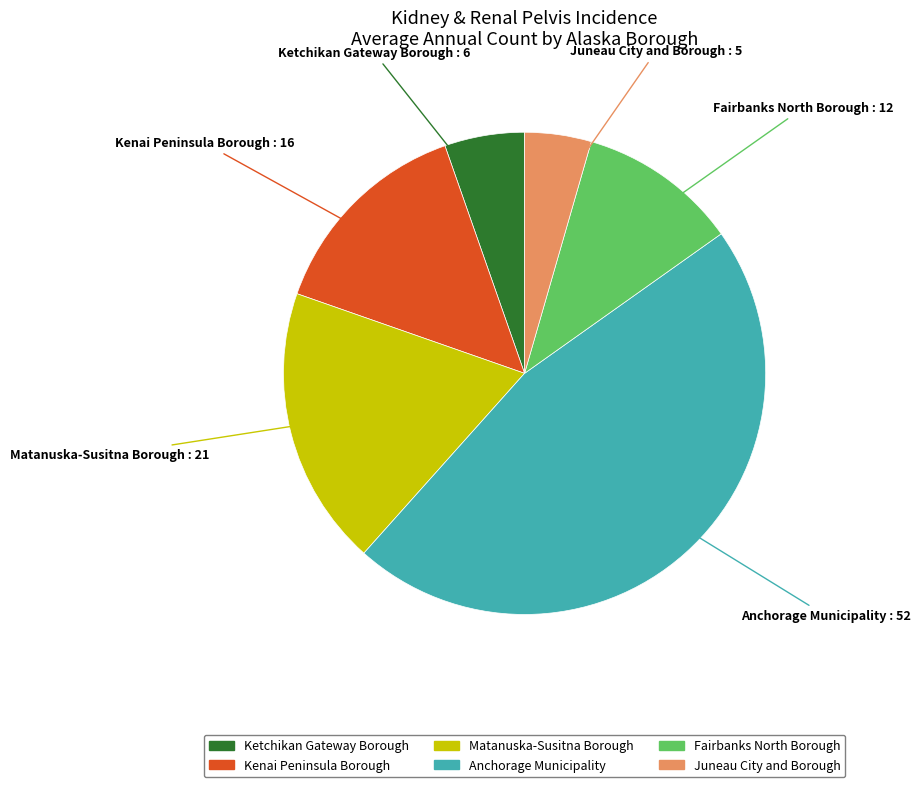

Is Kenai Peninsula Borough the majority of the pie?

No